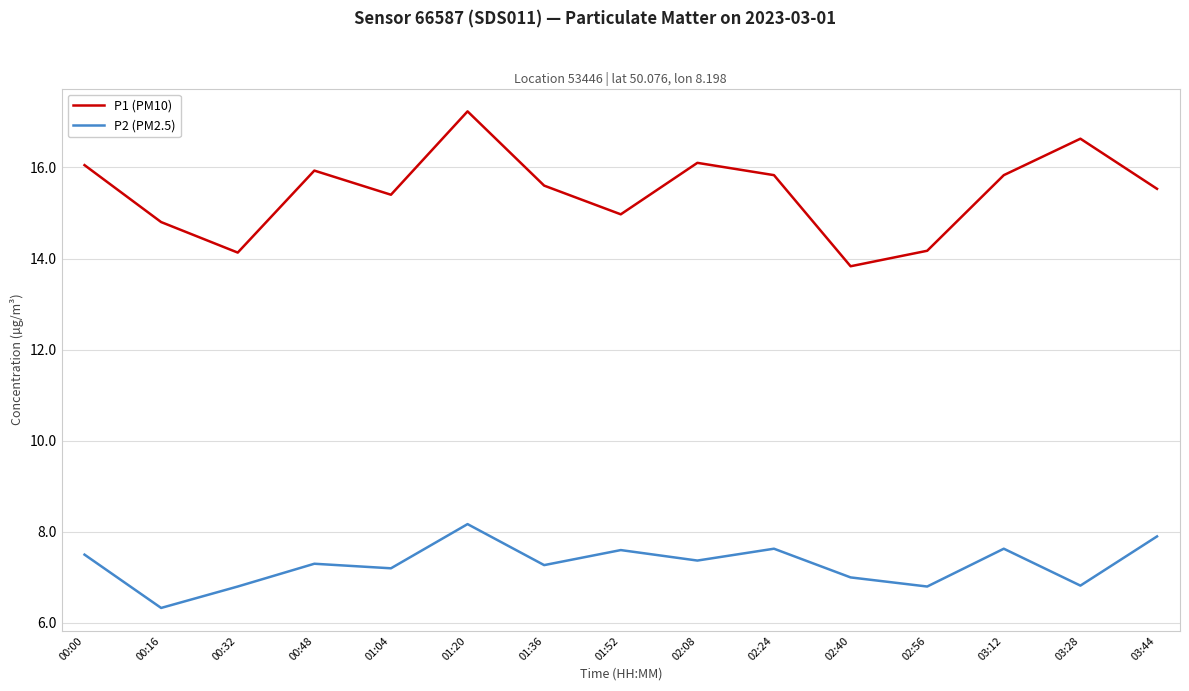

List the series in order of their peak value, highest first.

P1 (PM10), P2 (PM2.5)